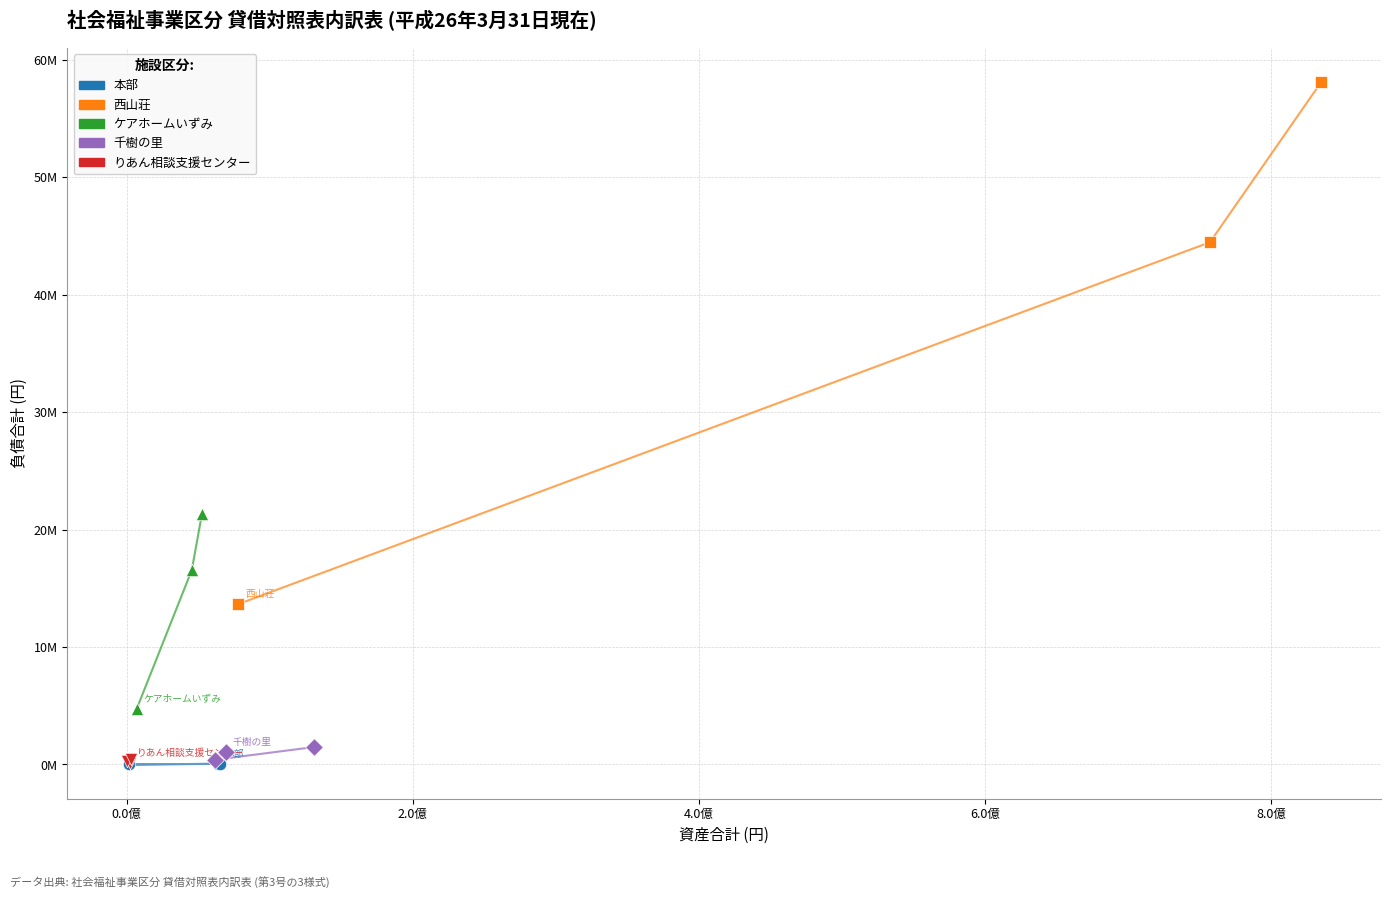

Which series reaches the maximum Y coordinate?

西山荘